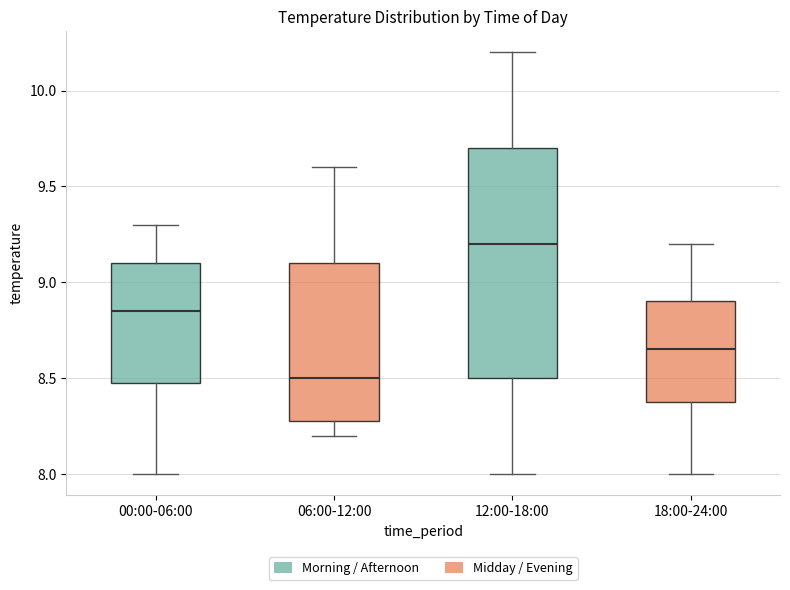

Reading left to right, transcribe this box plot: for each box, give where its median line is, the range the box spans, and where its two whiskers end, as read against the y-axis. The values are not printed on the chart, so give them approximately, as read against the axis.

00:00-06:00: median 8.85, box 8.50 to 9.10, whiskers 8.00 to 9.30
06:00-12:00: median 8.50, box 8.30 to 9.10, whiskers 8.20 to 9.60
12:00-18:00: median 9.20, box 8.50 to 9.70, whiskers 8.00 to 10.20
18:00-24:00: median 8.65, box 8.40 to 8.90, whiskers 8.00 to 9.20